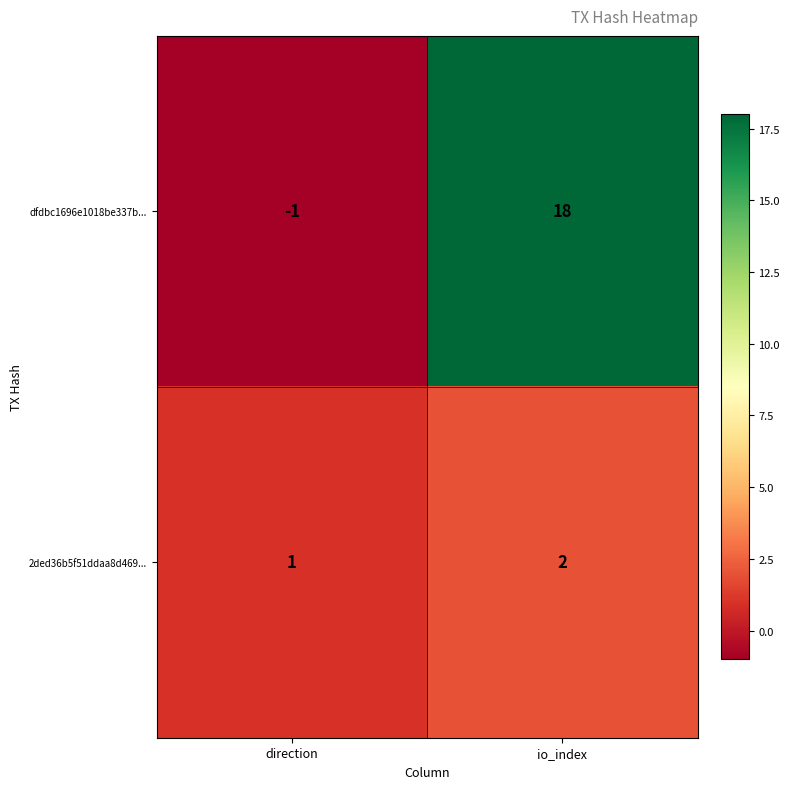

Reading right to left, list all the values displayed in this chart.

dfdbc1696e1018be337b...: io_index=18	direction=-1
2ded36b5f51ddaa8d469...: io_index=2	direction=1